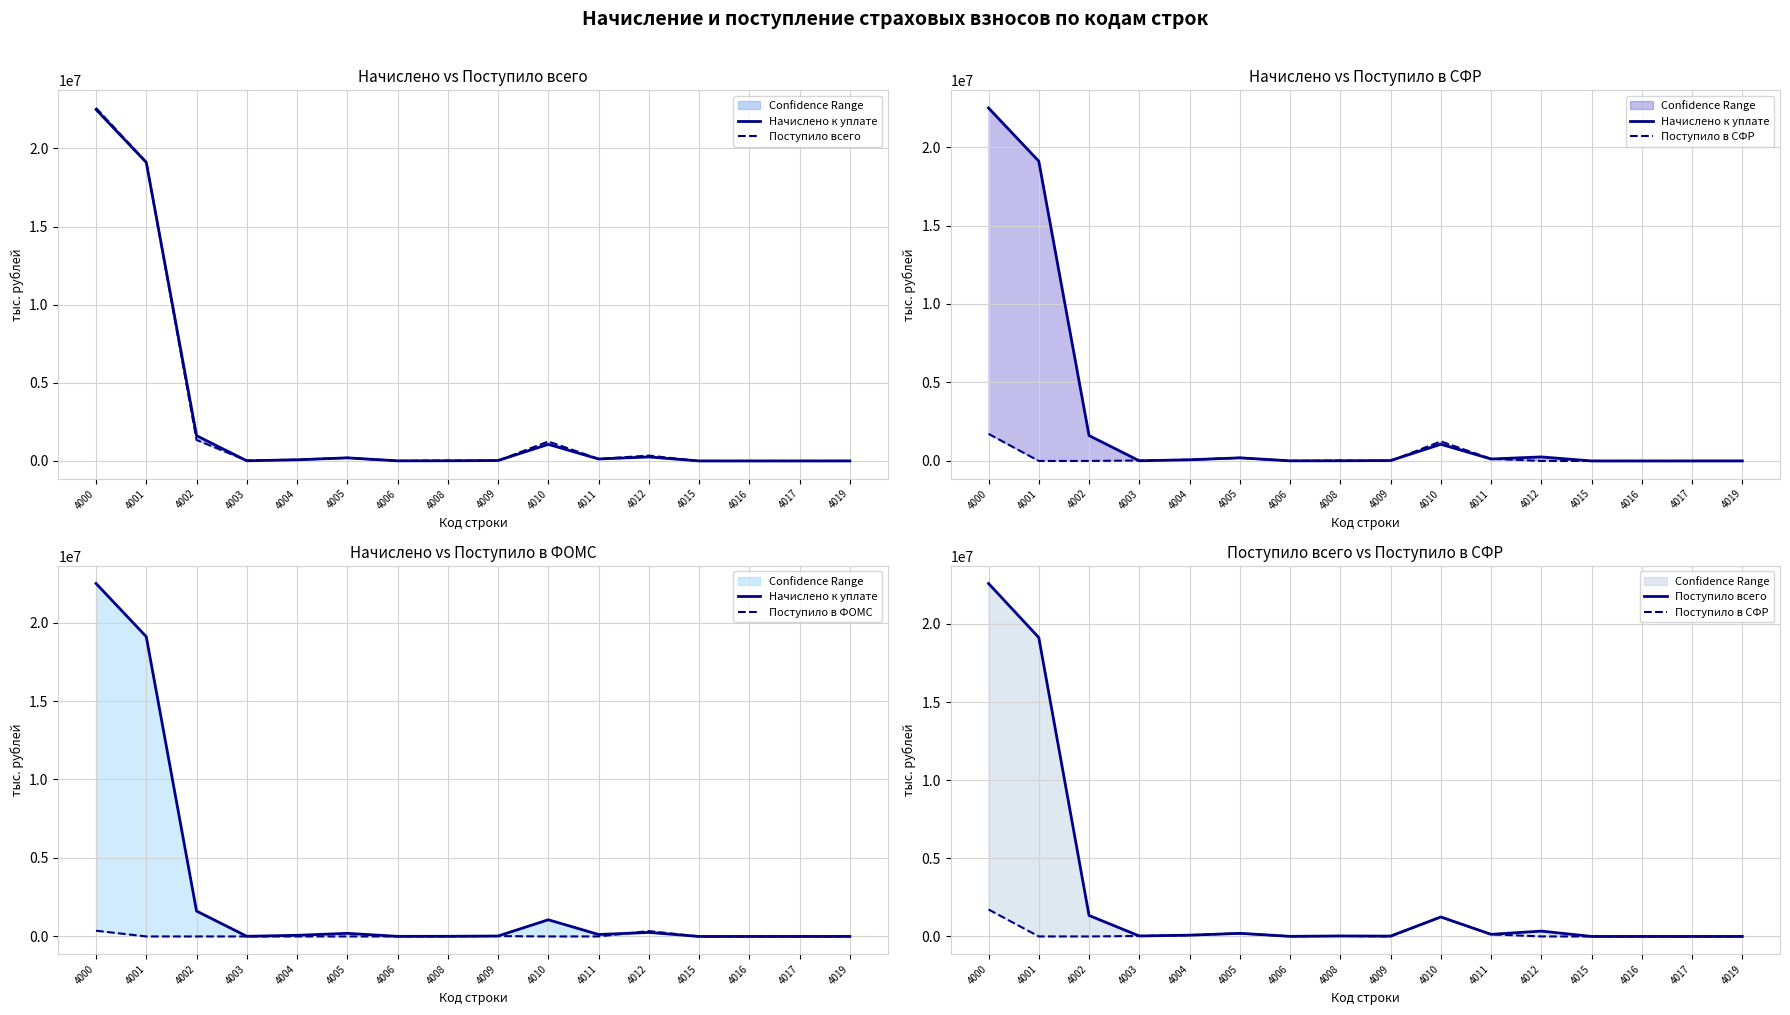

At how many categories does at least one series exceed 5757651?

2